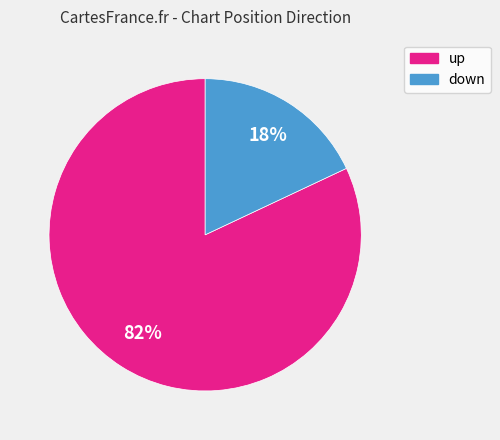

Rank the categories by value from lowest to highest.

down, up